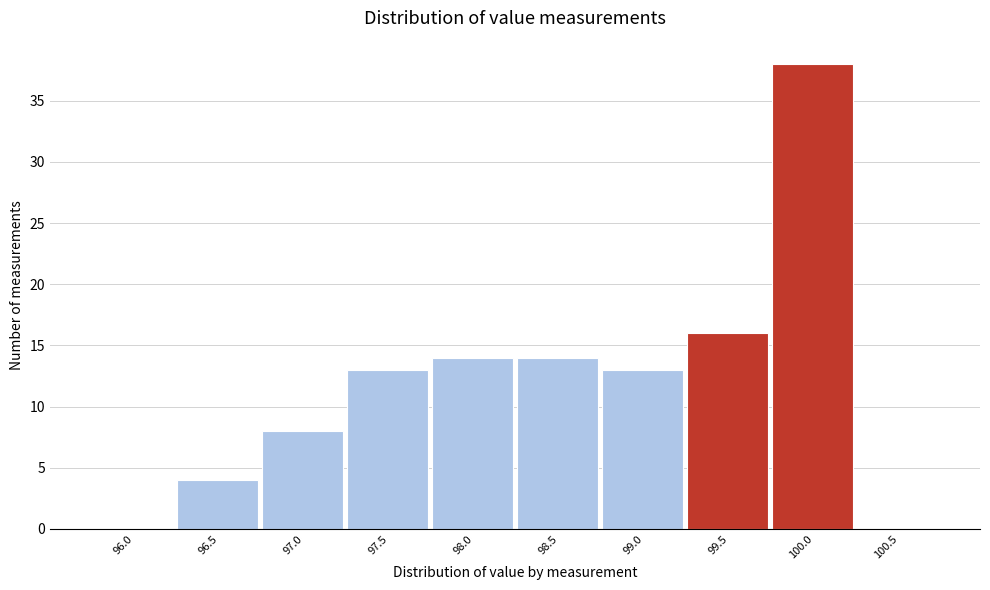

Reading right to left, list all the values displayed in this chart.

100.5=0	100.0=38	99.5=16	99.0=13	98.5=14	98.0=14	97.5=13	97.0=8	96.5=4	96.0=0